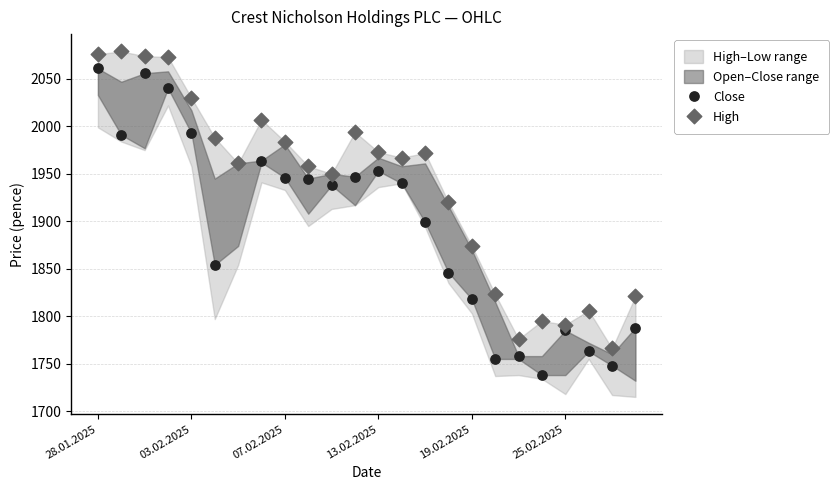

Which series has the largest Y range (max minus min)?

Close